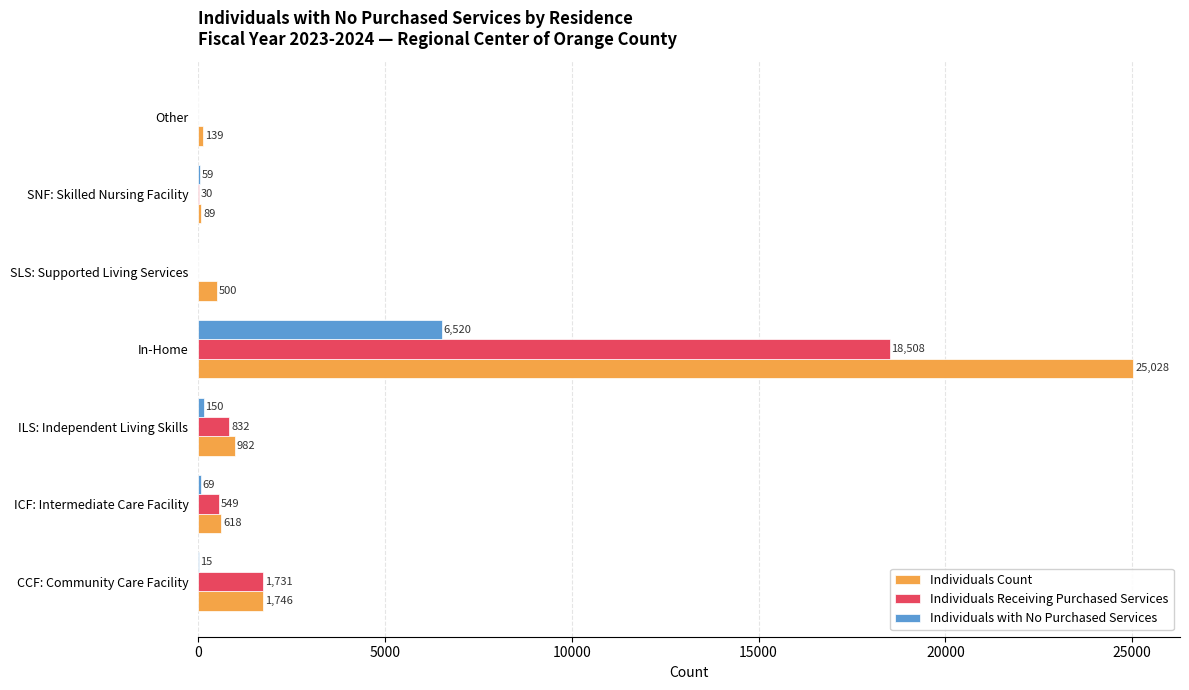

What is the average value of the Individuals Receiving Purchased Services series?

3093